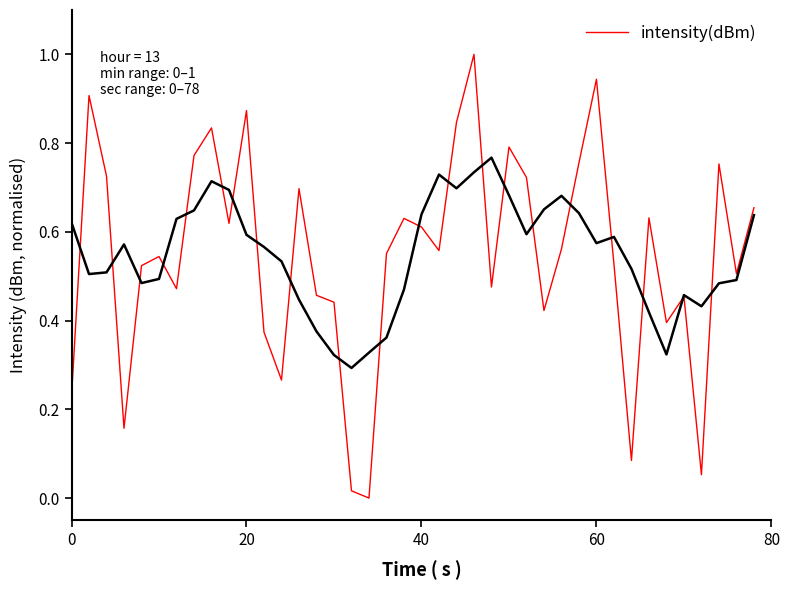

The value of intensity(dBm) at 40 is 0.6. True or false?

True